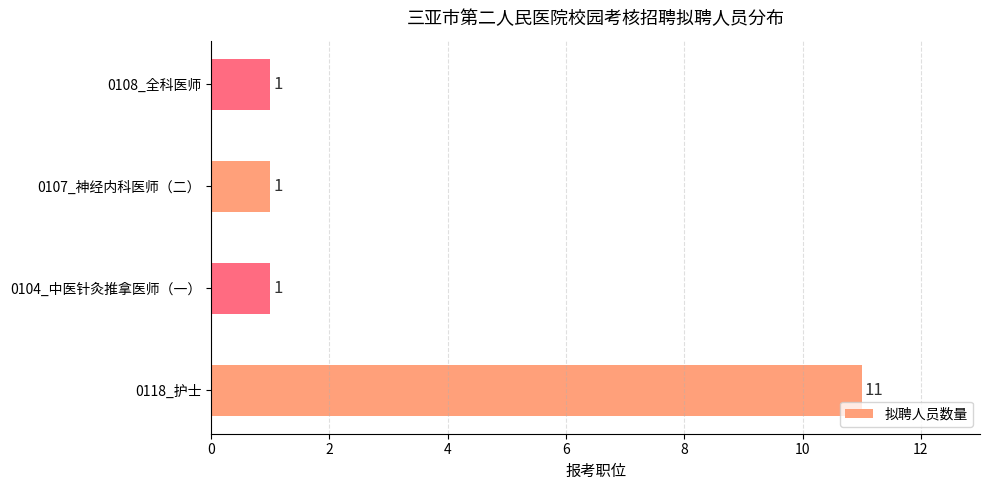

Which label corresponds to the largest value in the chart?

0118_护士